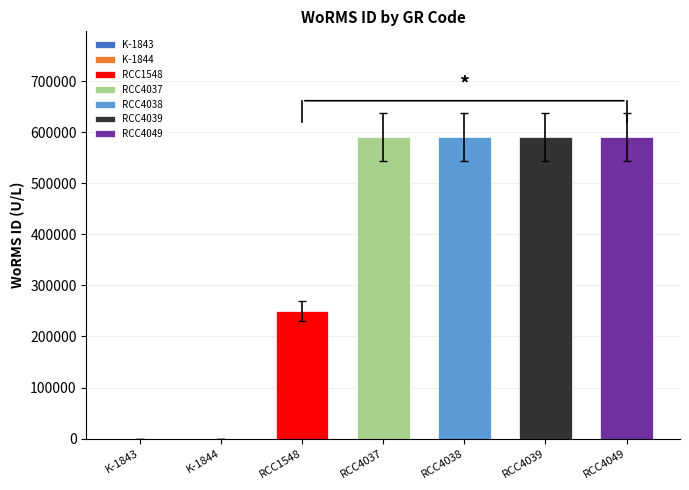

List the labels in order of value, largest first.

RCC4037, RCC4038, RCC4039, RCC4049, RCC1548, K-1843, K-1844